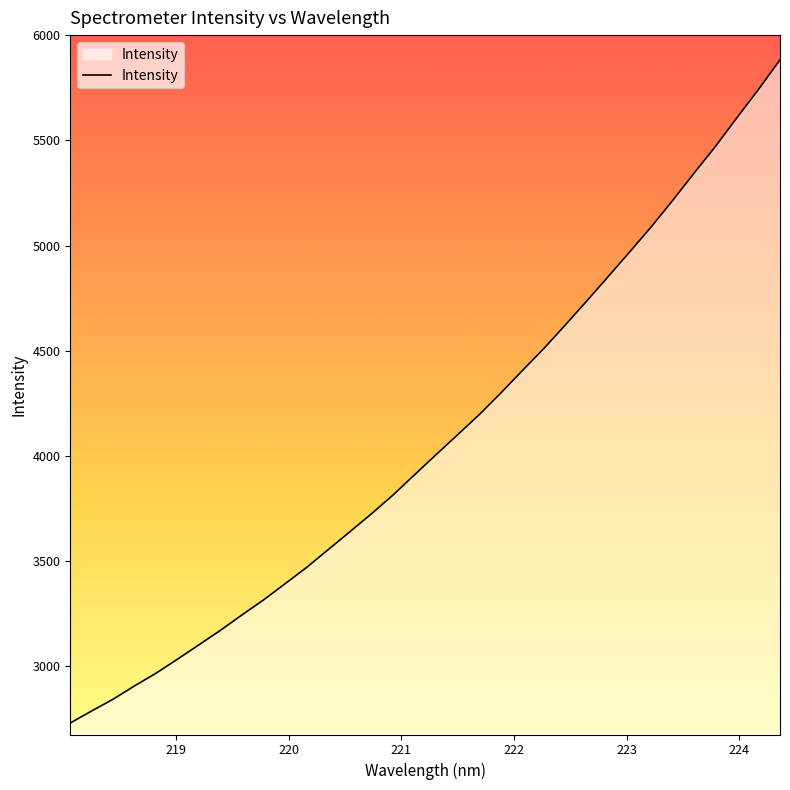

What is the smallest value displayed?

2730.6